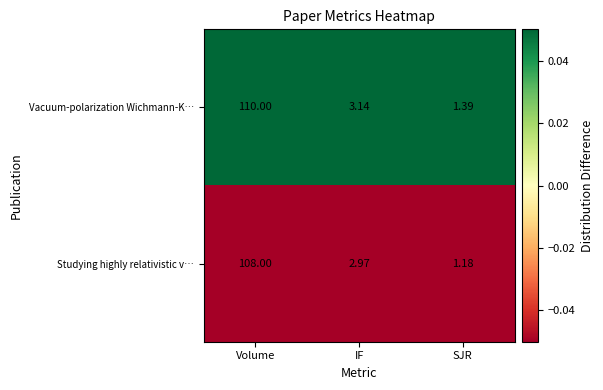

At which category is the sum across all series the highest?

Volume